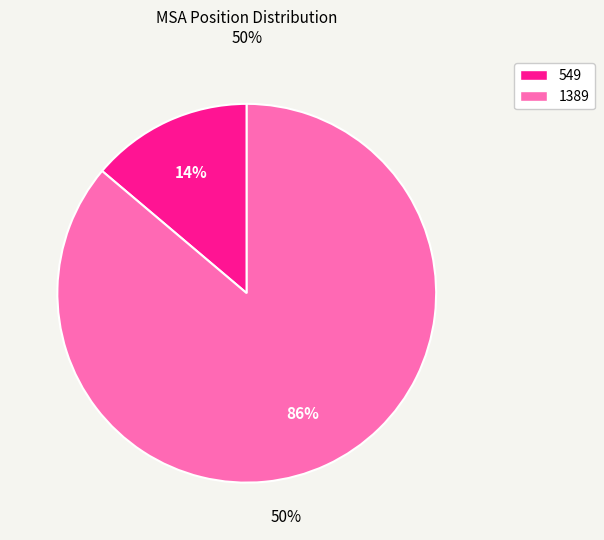

Between 549 and 1389, which is larger?

1389